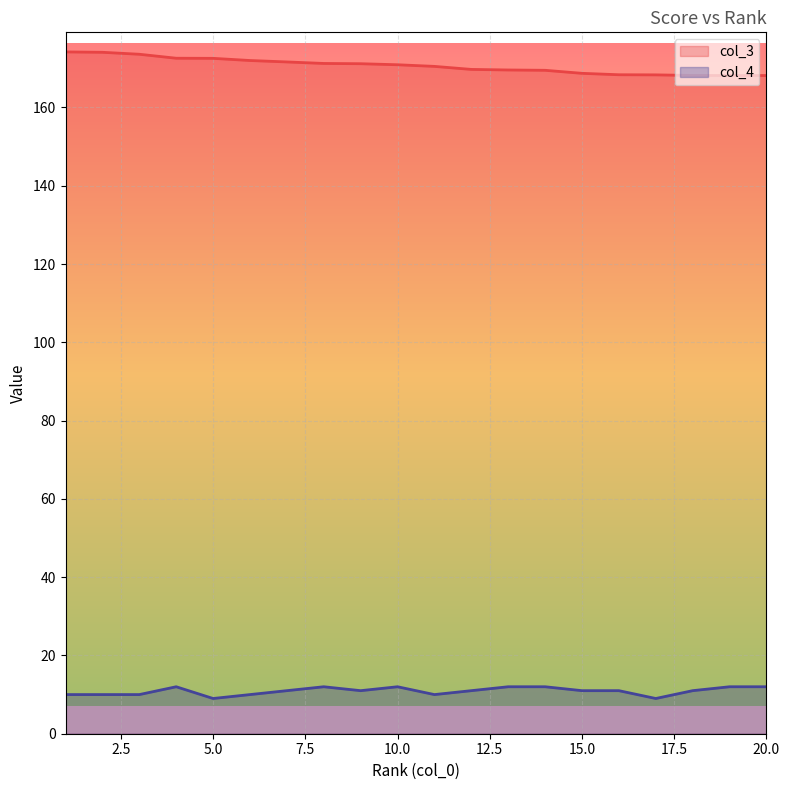

What is the sum of the col_3 values at 3 and 20?

341.8